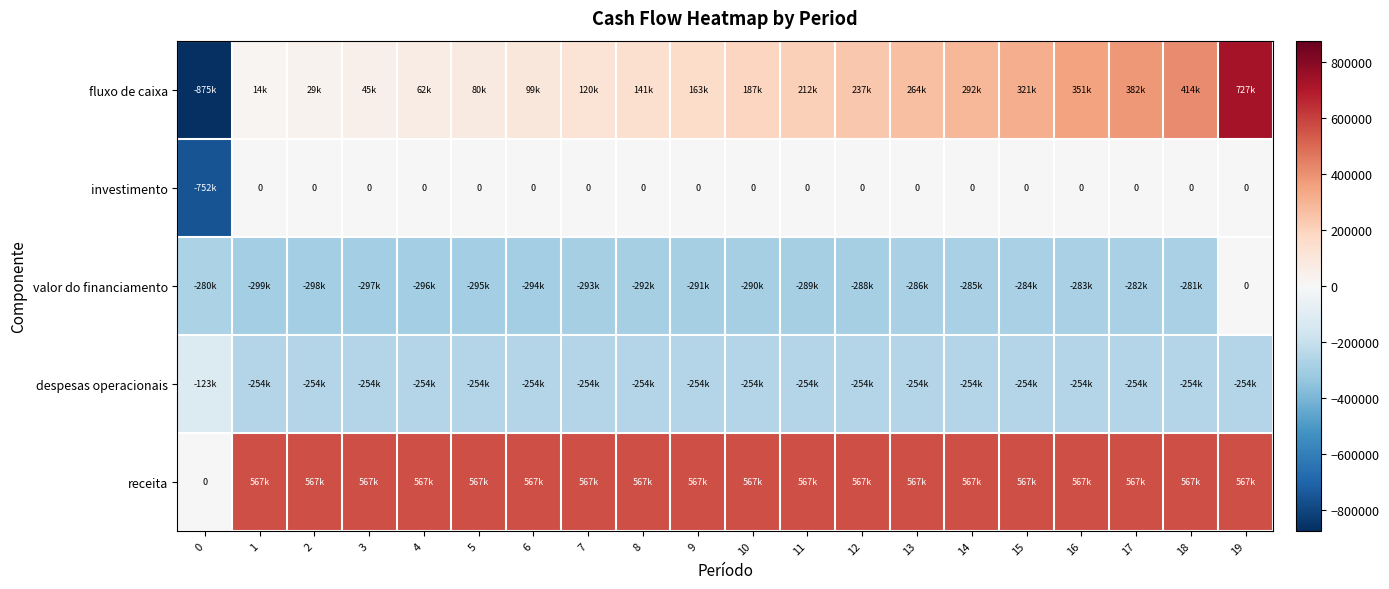

What is the minimum value for despesas operacionais?

-254000.0